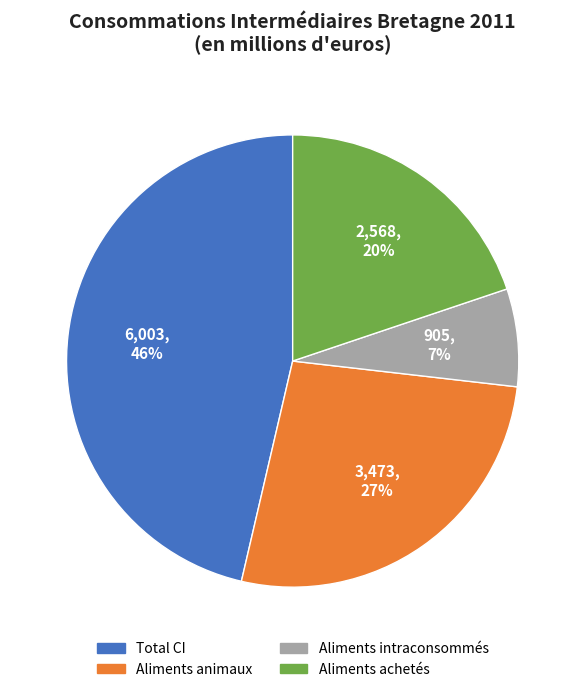

True or false: Aliments achetés accounts for 20% of the total.

True